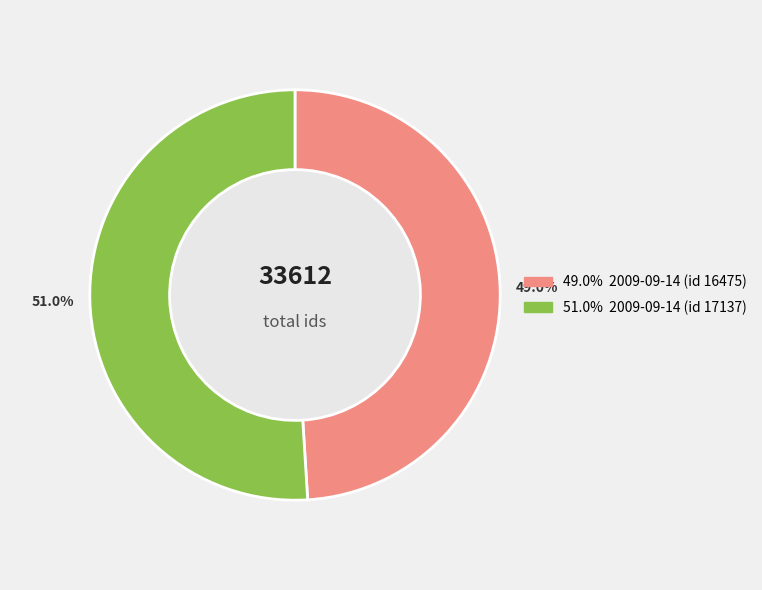

Is there a majority slice in this chart?

Yes